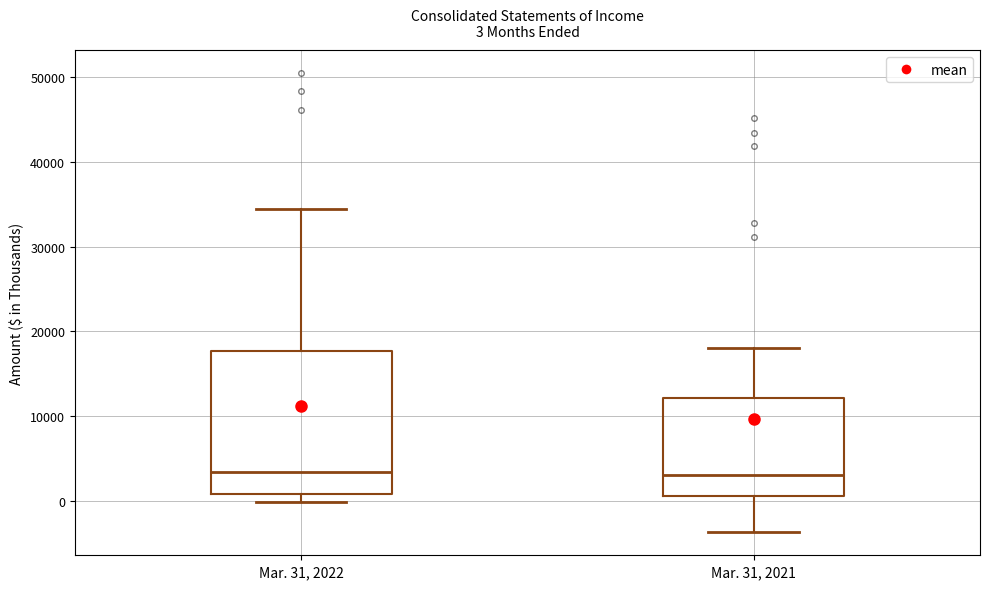

Which box is the tallest, from its lower edge to its upper edge?

Mar. 31, 2022